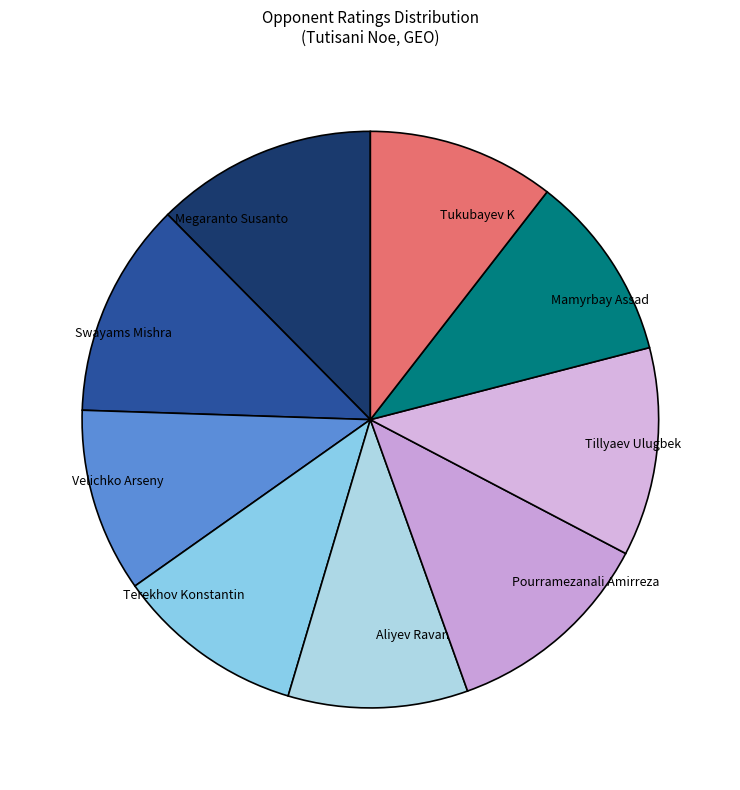

Approximately how many times larger is the value at Terekhov Konstantin compared to Aliyev Ravan?

1.1